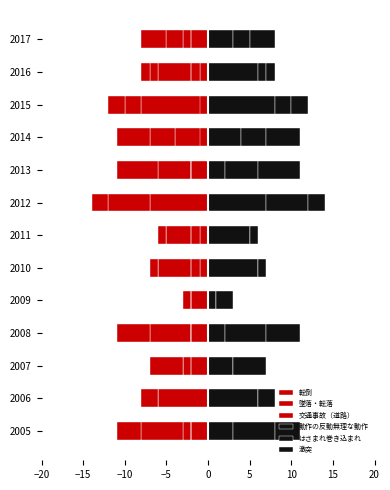

What is the value of the 動作の反動無理な動作 bar at the 9th from the left?

2